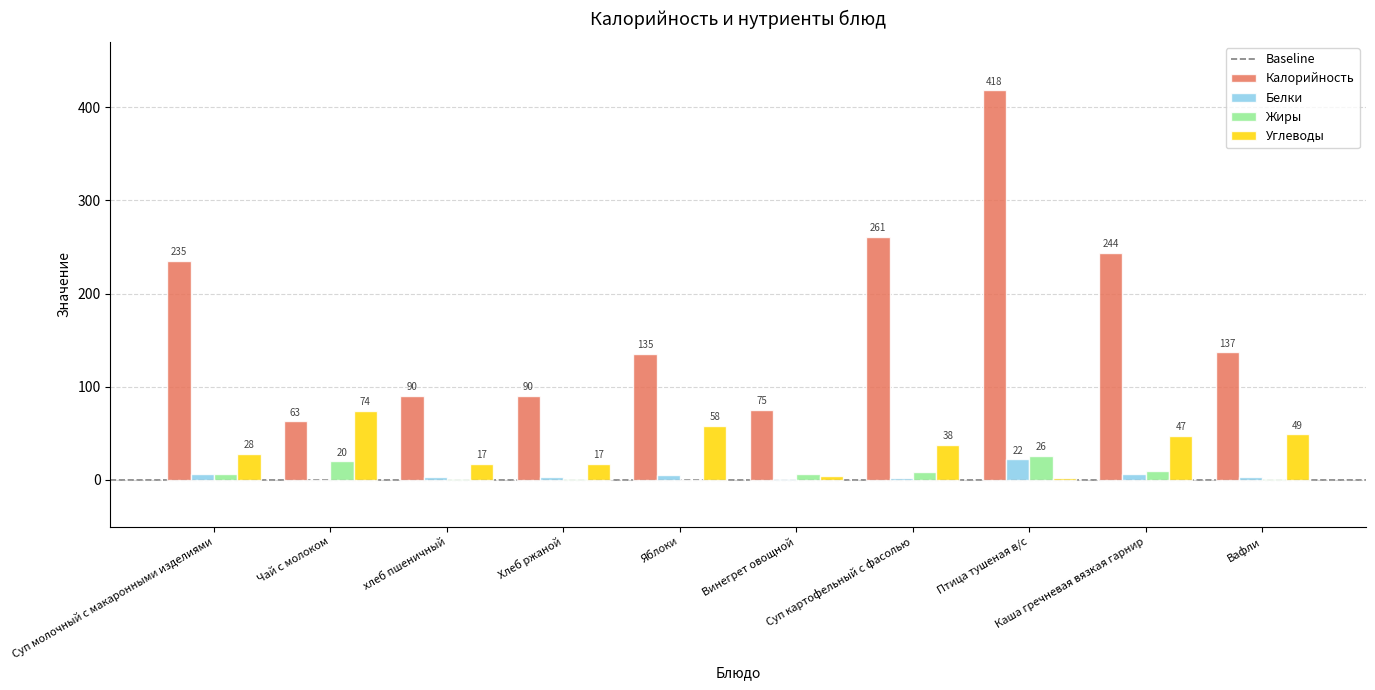

Is the value of Белки at Яблоки greater than the value of Калорийность at Чай с молоком?

No